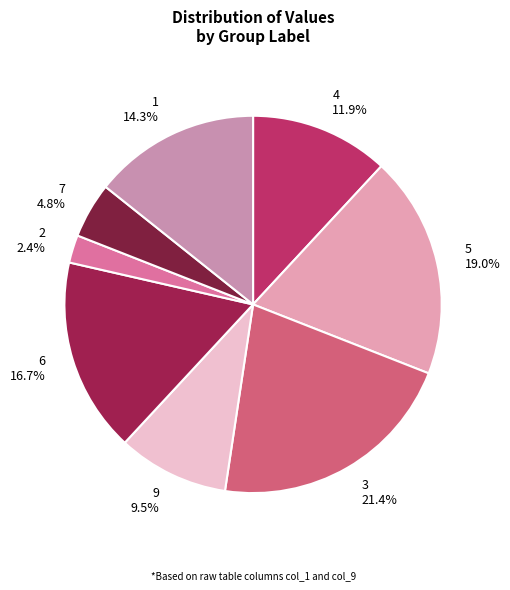

What is the largest slice in the pie chart?

3